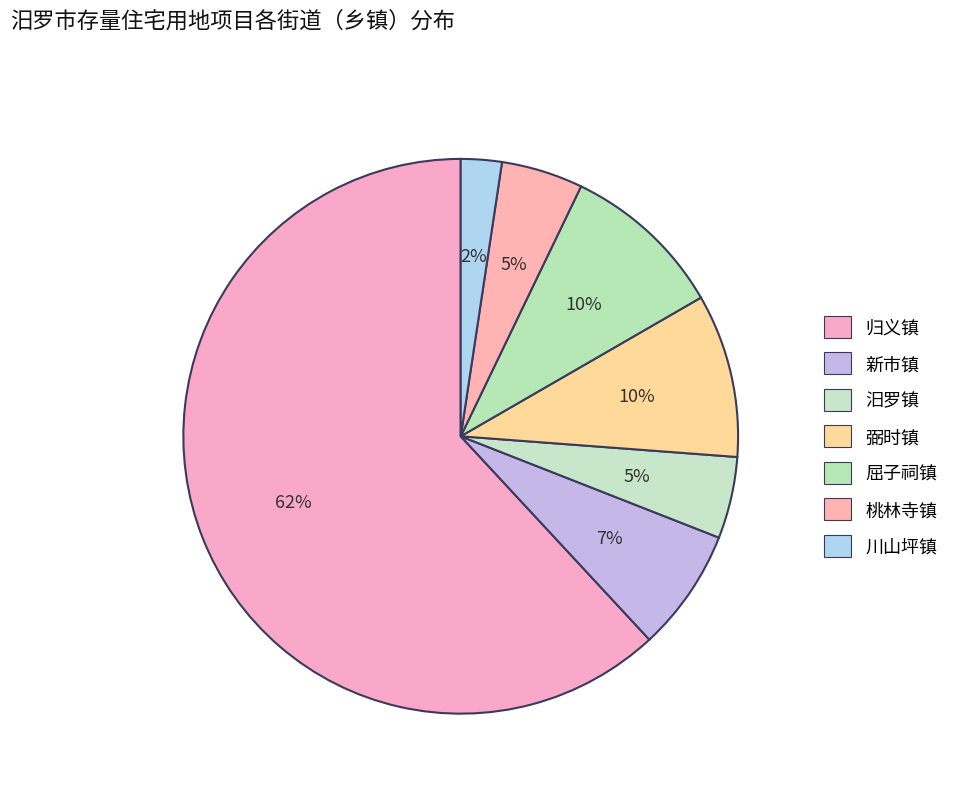

What percentage is the 弼时镇 slice, to the nearest percent?

10%